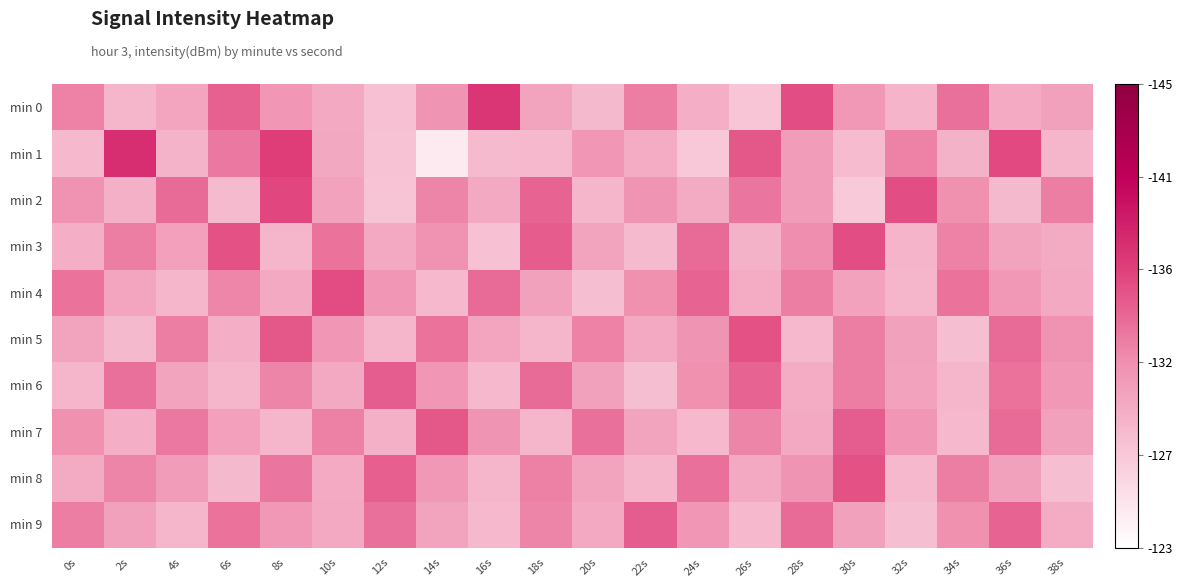

Reading left to right, what are all the values shown in this chart?

min 0: 0s=132.6	2s=128.8	4s=130.1	6s=134.3	8s=131.2	10s=129.9	12s=127.9	14s=131.4	16s=136.9	18s=130.2	20s=128.5	22s=132.8	24s=129.3	26s=127.6	28s=135.4	30s=131.1	32s=128.9	34s=133.6	36s=129.7	38s=130.4
min 1: 0s=128.6	2s=137.4	4s=129.0	6s=133.1	8s=136.3	10s=129.9	12s=127.8	14s=124.7	16s=128.4	18s=128.7	20s=131.2	22s=129.6	24s=127.4	26s=134.9	28s=130.8	30s=128.3	32s=132.6	34s=129.1	36s=135.7	38s=128.9
min 2: 0s=131.6	2s=129.2	4s=133.8	6s=128.4	8s=135.9	10s=130.3	12s=127.7	14s=132.4	16s=129.9	18s=134.2	20s=128.8	22s=131.4	24s=129.7	26s=133.2	28s=130.9	30s=127.3	32s=135.4	34s=131.8	36s=128.5	38s=132.9
min 3: 0s=129.3	2s=132.9	4s=130.5	6s=135.2	8s=128.8	10s=133.4	12s=129.9	14s=131.5	16s=127.9	18s=134.7	20s=130.2	22s=128.4	24s=133.8	26s=129.1	28s=131.9	30s=135.4	32s=129.0	34s=132.5	36s=130.2	38s=129.7
min 4: 0s=133.4	2s=130.1	4s=128.8	6s=132.3	8s=129.9	10s=135.5	12s=131.2	14s=128.7	16s=133.9	18s=130.4	20s=128.1	22s=131.8	24s=134.2	26s=129.5	28s=132.9	30s=130.3	32s=128.8	34s=133.4	36s=131.1	38s=129.9
min 5: 0s=130.2	2s=128.5	4s=132.8	6s=129.4	8s=134.9	10s=131.2	12s=128.8	14s=133.4	16s=130.1	18s=128.9	20s=132.5	22s=129.9	24s=131.4	26s=135.2	28s=128.7	30s=132.9	32s=130.4	34s=128.1	36s=133.8	38s=131.5
min 6: 0s=128.9	2s=133.5	4s=130.2	6s=128.8	8s=132.4	10s=129.9	12s=134.5	14s=131.2	16s=128.7	18s=133.9	20s=130.4	22s=128.1	24s=131.8	26s=134.2	28s=129.5	30s=132.9	32s=130.3	34s=128.8	36s=133.4	38s=131.1
min 7: 0s=131.8	2s=129.4	4s=133.1	6s=130.5	8s=128.9	10s=132.7	12s=129.2	14s=134.9	16s=131.4	18s=128.8	20s=133.5	22s=130.2	24s=128.7	26s=132.4	28s=129.9	30s=134.5	32s=131.2	34s=128.7	36s=133.9	38s=130.4
min 8: 0s=129.7	2s=132.4	4s=130.9	6s=128.5	8s=133.2	10s=129.8	12s=134.4	14s=131.1	16s=128.9	18s=132.7	20s=130.2	22s=128.8	24s=133.5	26s=129.9	28s=131.4	30s=135.2	32s=128.7	34s=132.9	36s=130.4	38s=128.1
min 9: 0s=132.9	2s=130.4	4s=128.8	6s=133.4	8s=131.1	10s=129.9	12s=133.5	14s=130.2	16s=128.7	18s=132.4	20s=129.9	22s=134.5	24s=131.2	26s=128.7	28s=133.9	30s=130.4	32s=128.1	34s=131.8	36s=134.2	38s=129.5